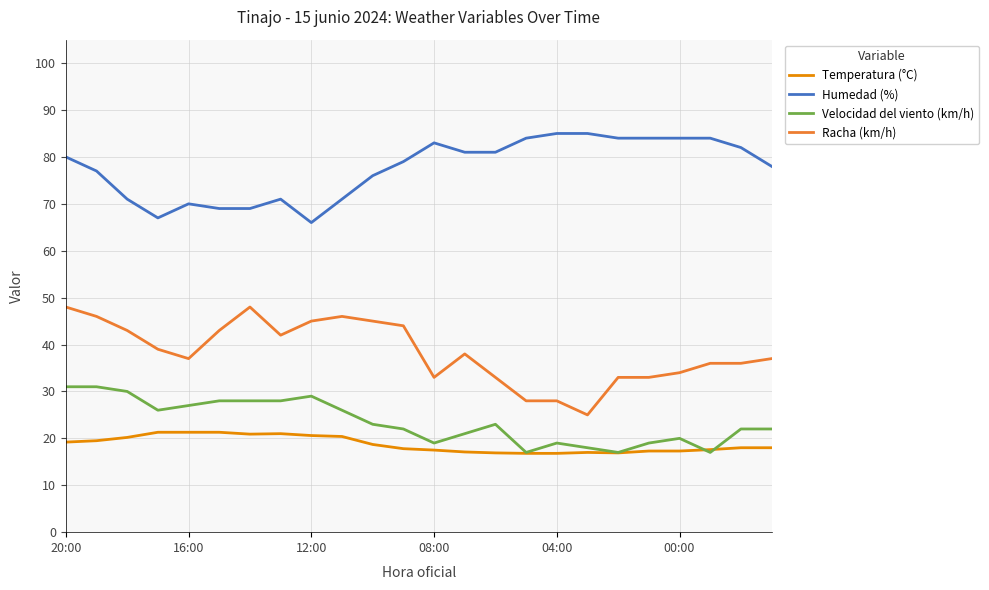

True or false: Humedad (%) and Velocidad del viento (km/h) intersect in this chart.

False